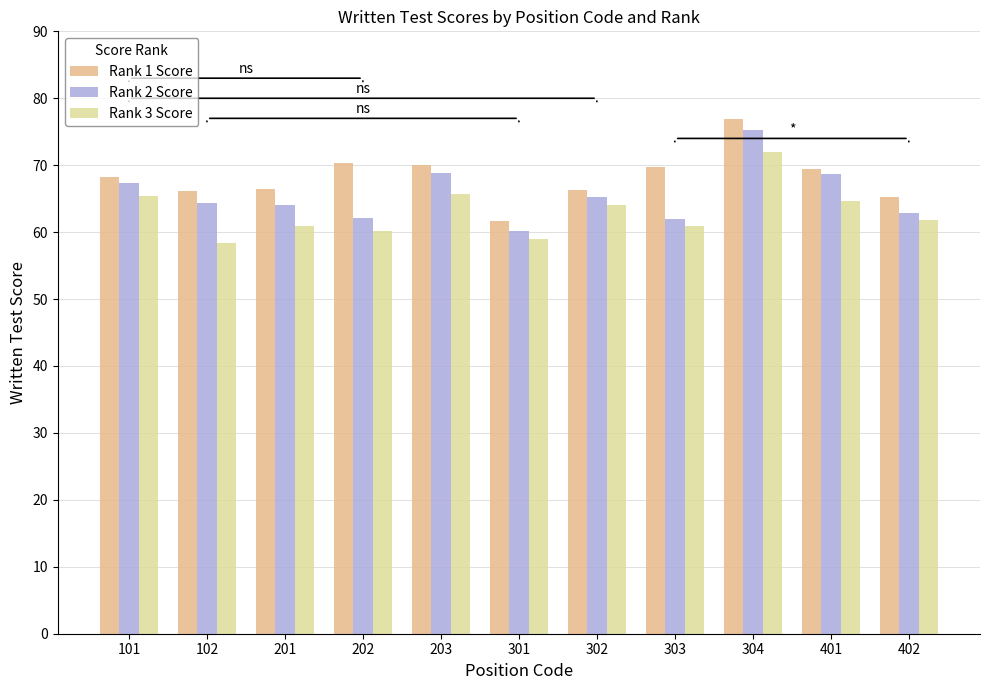

What are all the series names shown in the legend?

Rank 1 Score, Rank 2 Score, Rank 3 Score